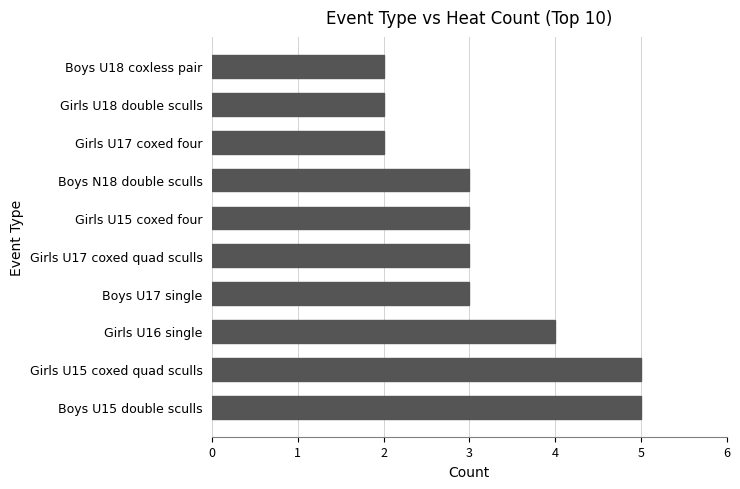

Approximately how many times larger is the value at Girls U18 double sculls compared to Girls U15 coxed four?

0.7